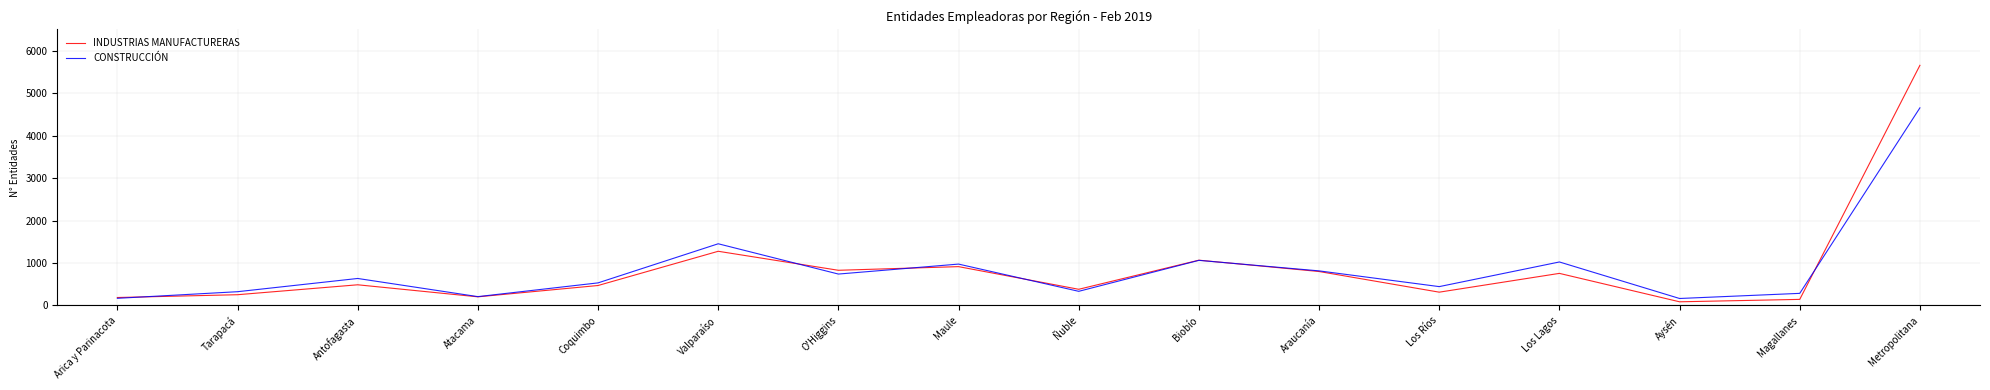

List the series in order of their peak value, lowest first.

CONSTRUCCIÓN, INDUSTRIAS MANUFACTURERAS